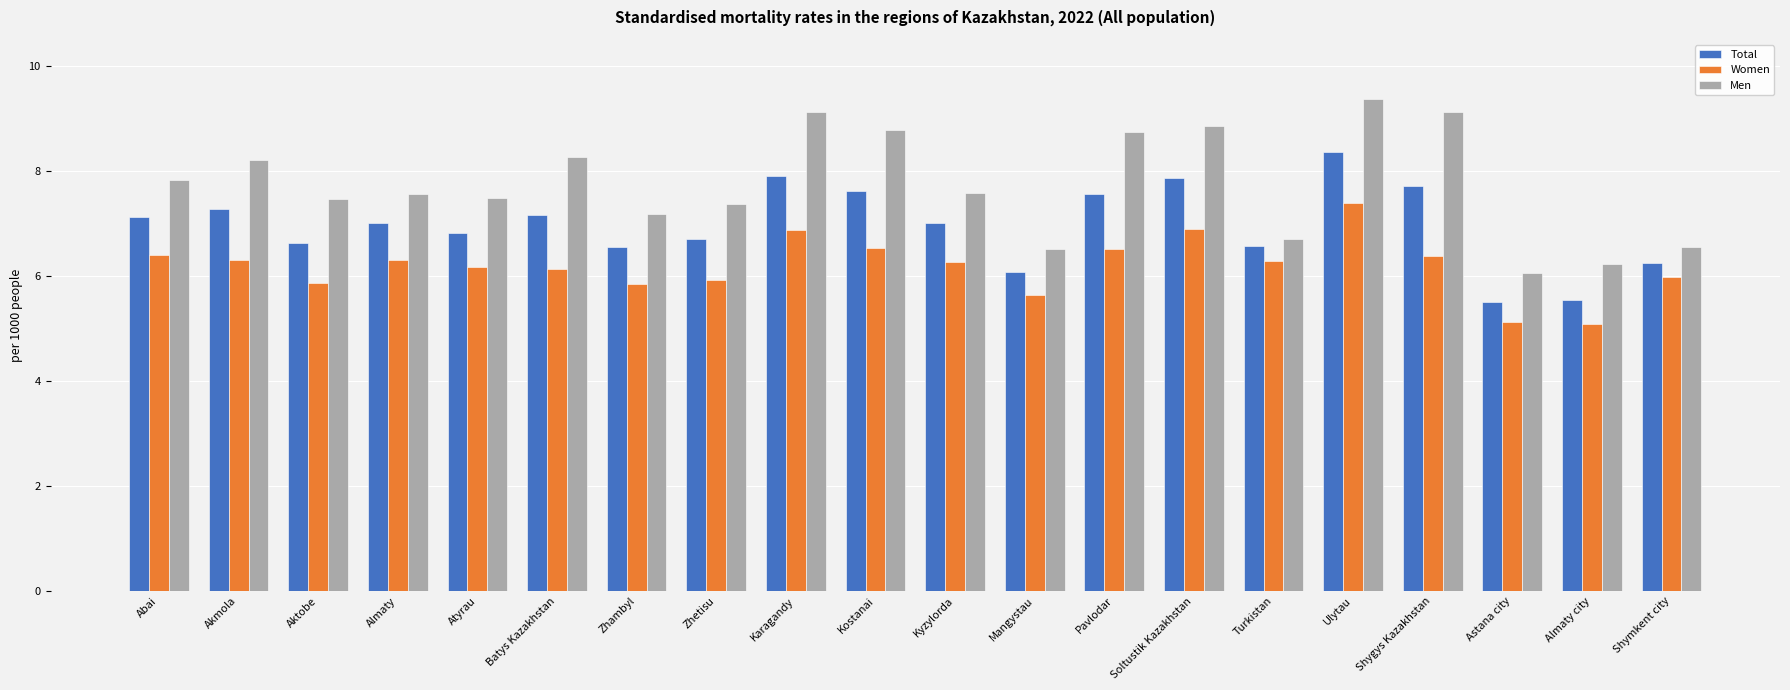

What is the label of the 20th bar from the right?

Abai